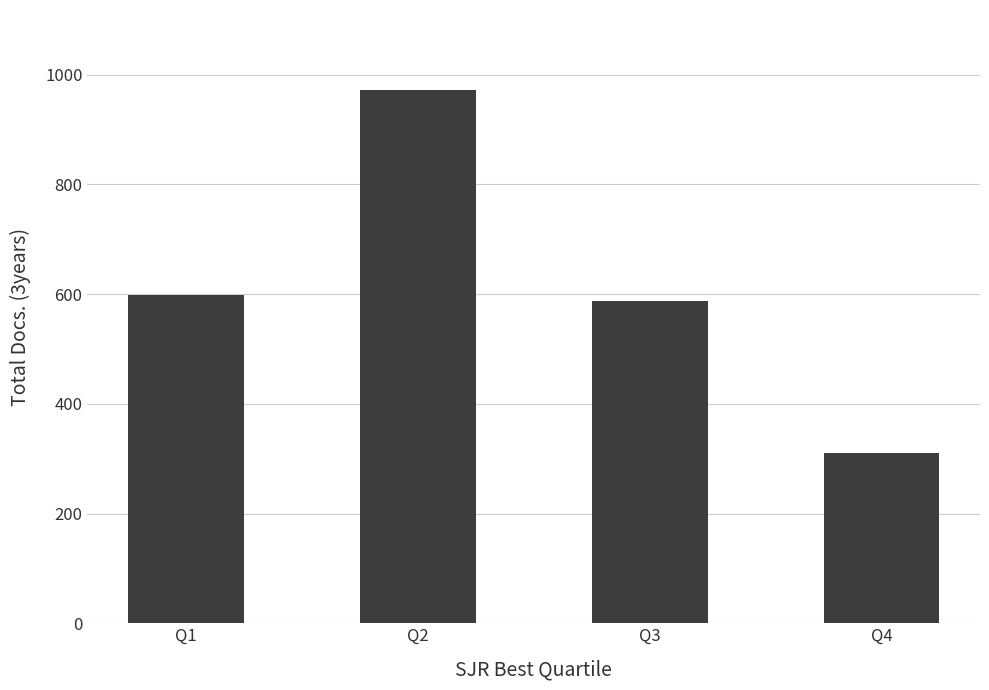

What is the difference between the values at Q4 and Q2?

661